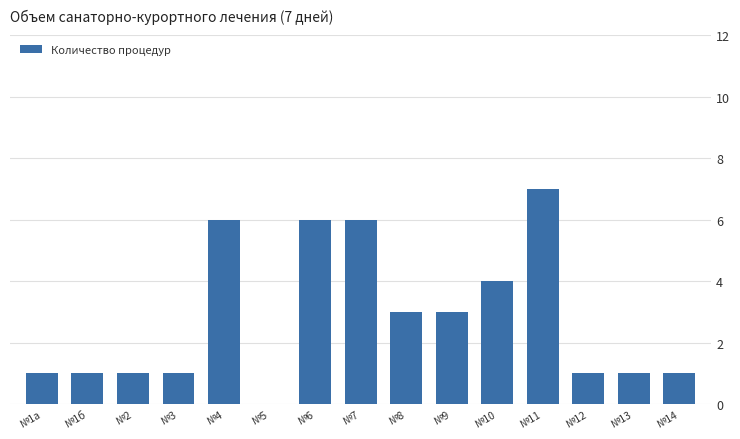

Reading left to right, what are all the values shown in this chart?

№1а=1	№1б=1	№2=1	№3=1	№4=6	№5=0	№6=6	№7=6	№8=3	№9=3	№10=4	№11=7	№12=1	№13=1	№14=1